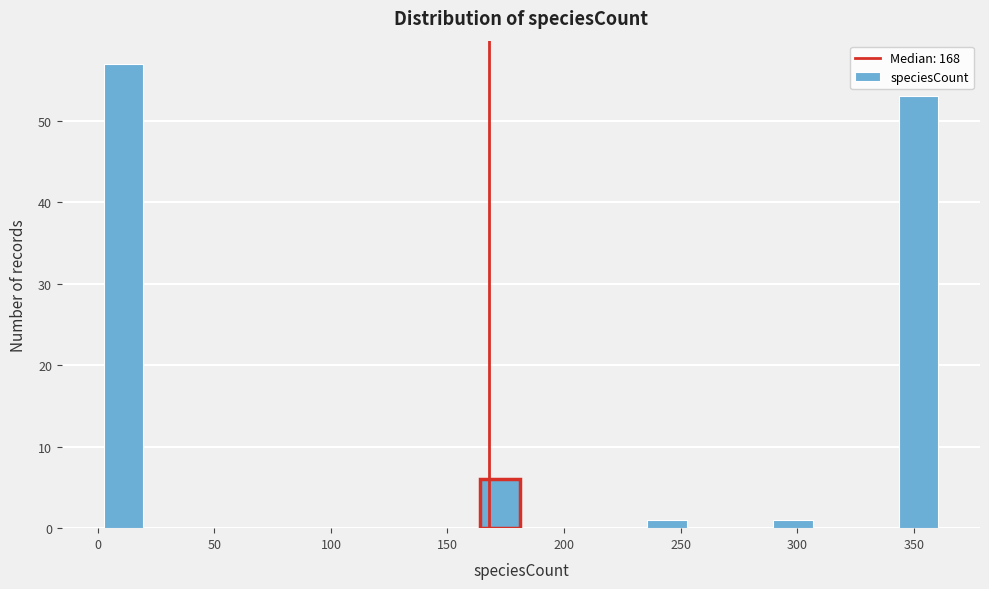

Around what value on the x-axis is the tallest bar? Give the approximate position of its centre, as read against the axis.

10